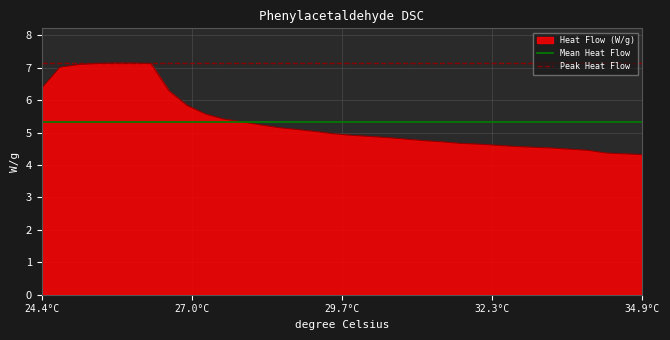

What is the highest value of the Heat Flow (W/g) series?

7.1